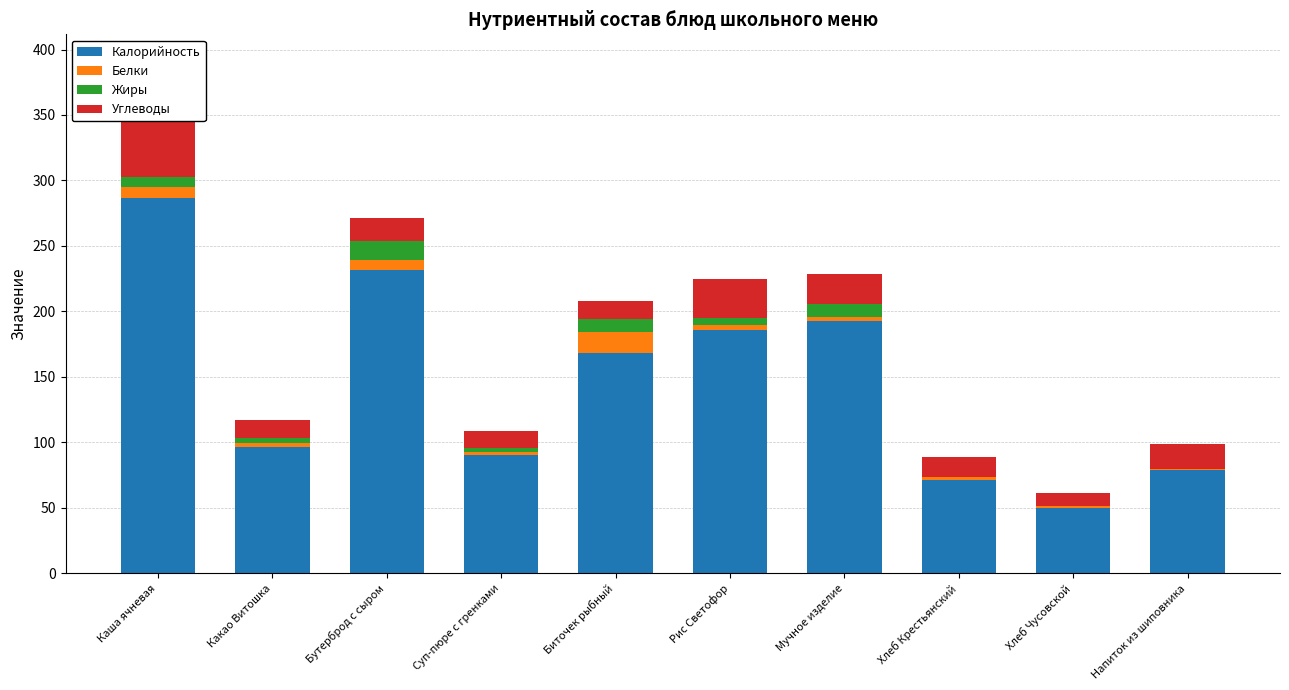

What is the difference between the Углеводы values at Напиток из шиповника and Бутерброд с сыром?

2.1